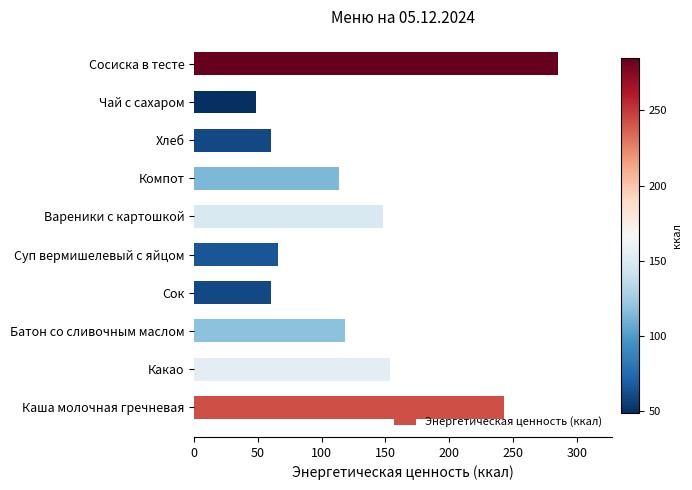

Is it true that the value at Какао is 153.9?

True